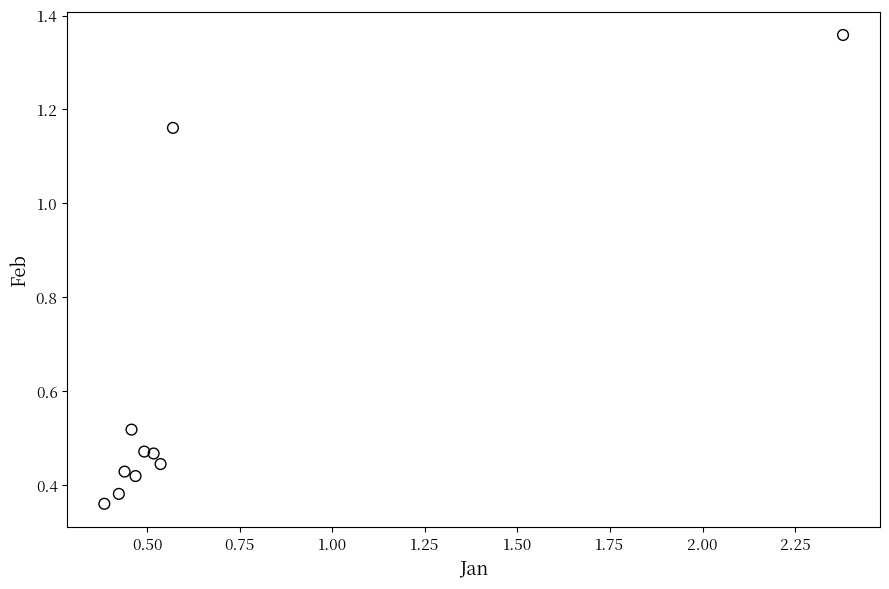

What is the average X value?

0.7